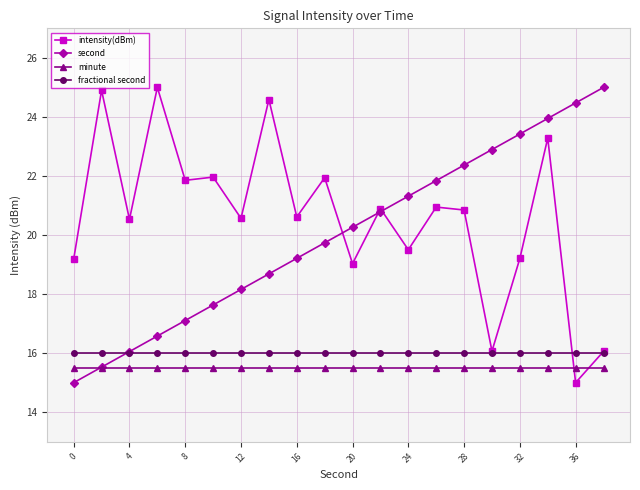

What is the maximum value shown in the chart?

25.0